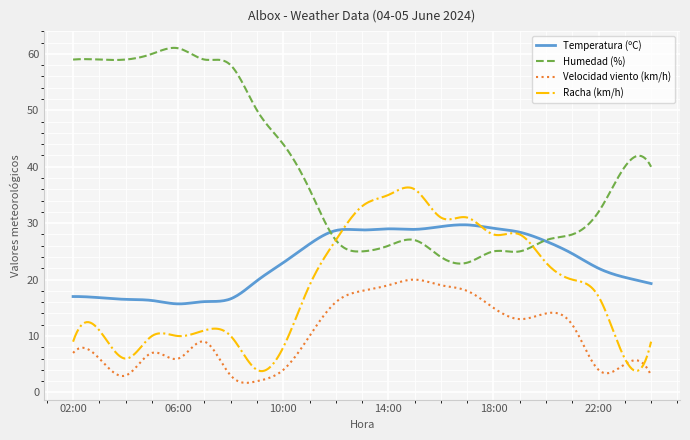

Which series has the largest range (max minus min)?

Humedad (%)